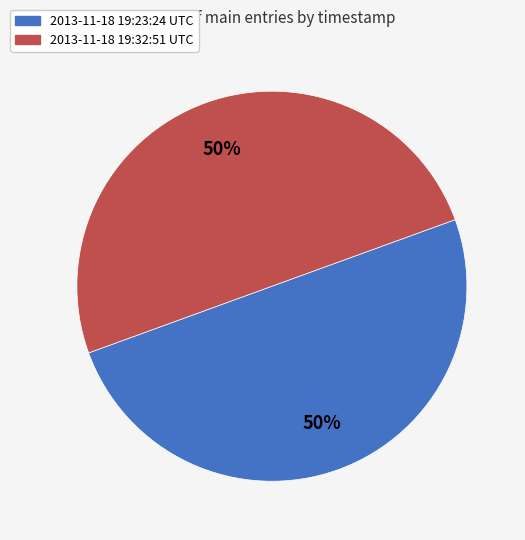

What is the ratio of the value at 2013-11-18 19:32:51 UTC to the value at 2013-11-18 19:23:24 UTC?

1.0